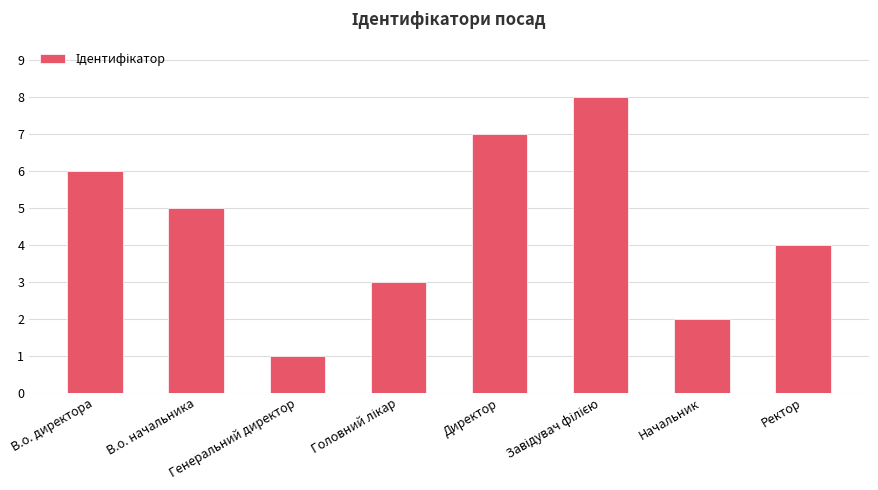

Count the values in the range 3 to 7.

5